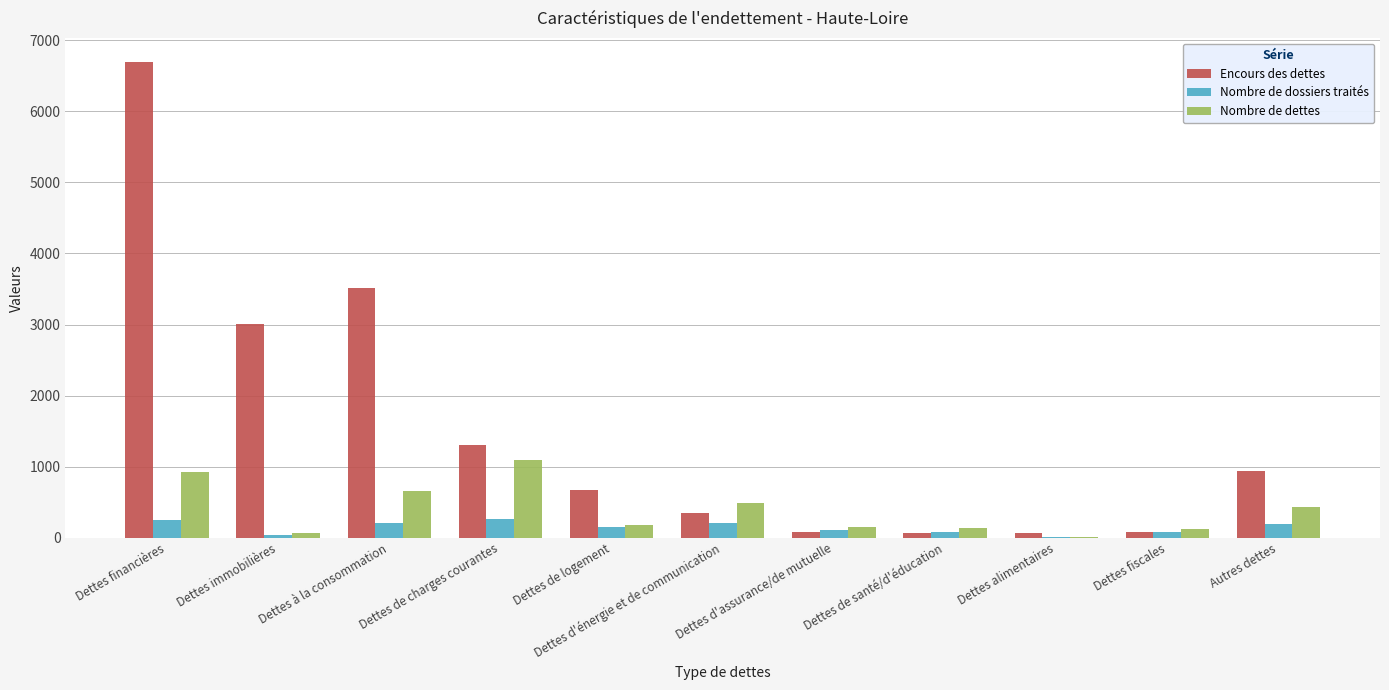

Which series has the widest spread of values?

Encours des dettes